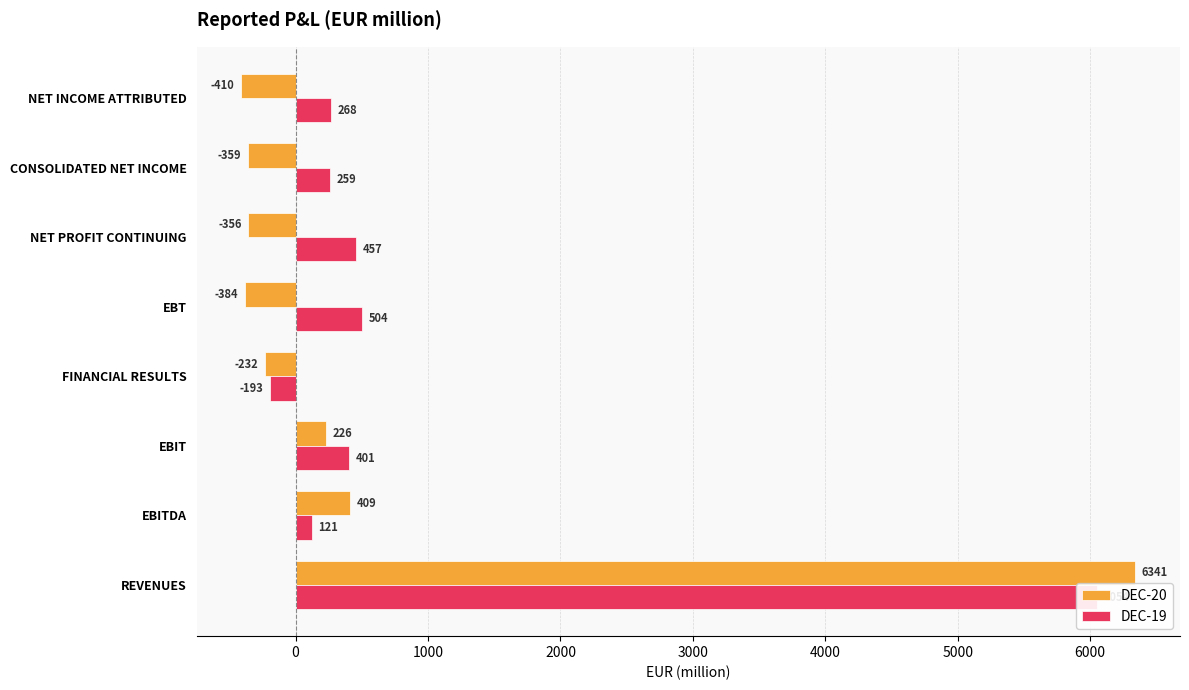

What is the difference between the highest and lowest values at NET INCOME ATTRIBUTED?

678